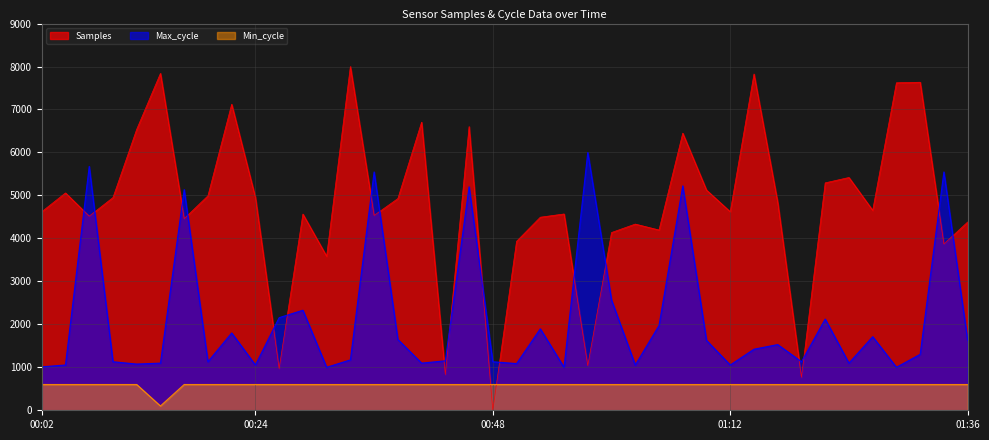

Where is Max_cycle nearest to the value 3500?

01:00